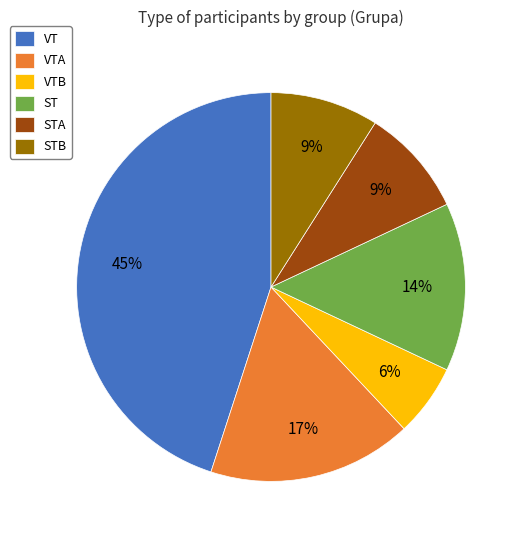

Which has a higher value, ST or VT?

VT